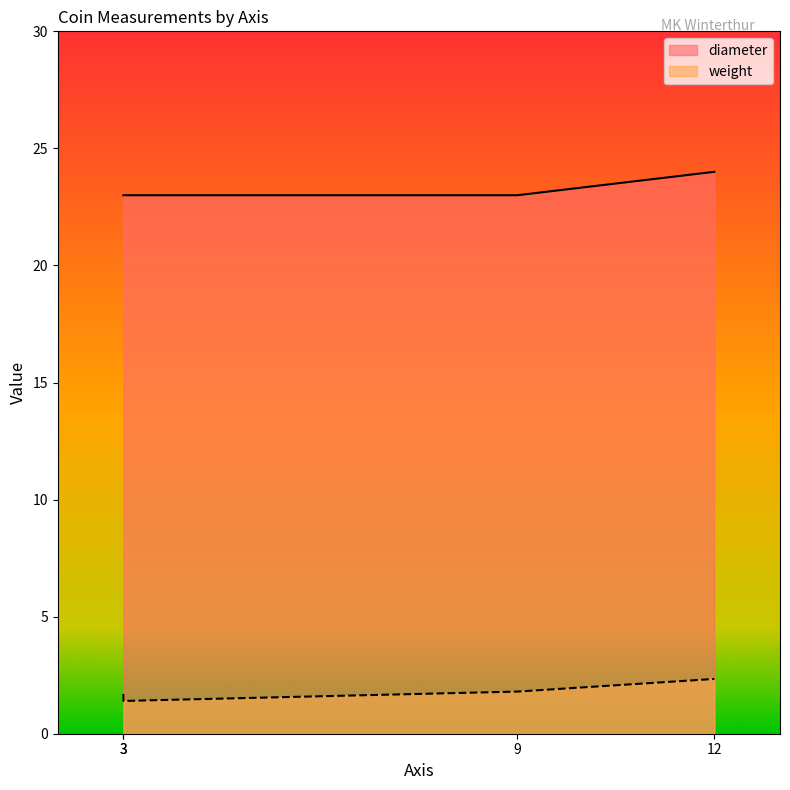

True or false: diameter and weight cross at least once.

False